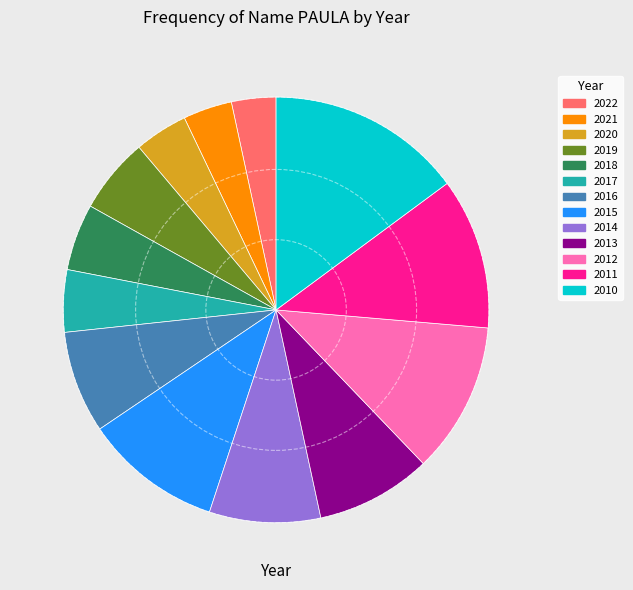

Combined, do 2021 and 2016 account for over 50%?

No